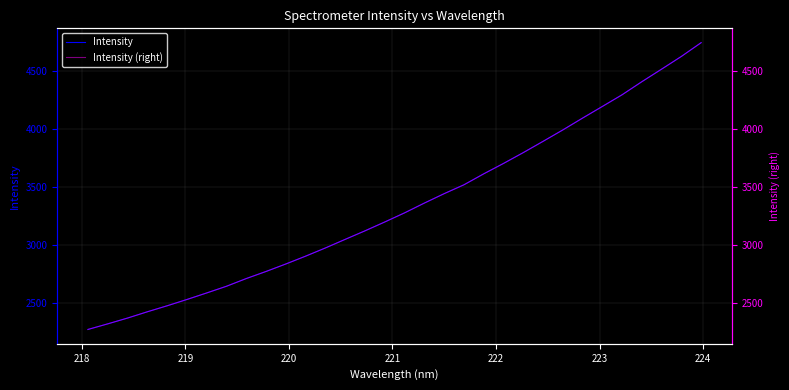

What is the maximum value for Intensity?

4748.0